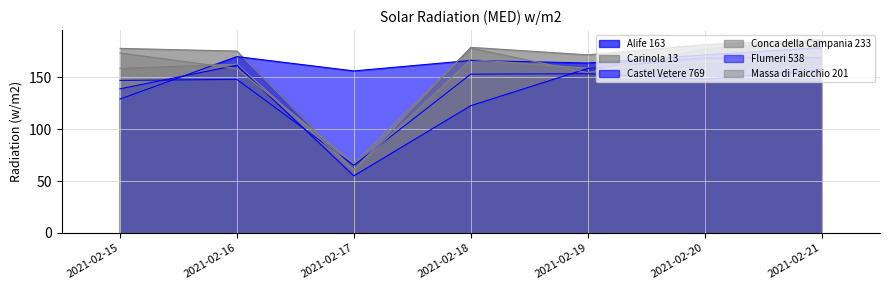

Reading left to right, extract all data points from this chart.

Alife 163: 146.8	147.7	65.1	152.8	153.2	147.9	157.0
Carinola 13: 177.6	175.0	60.6	178.6	171.4	181.3	185.9
Castel Vetere 769: 128.8	169.7	155.9	166.0	163.5	171.3	178.3
Conca della Campania 233: 158.4	162.4	61.0	167.0	158.5	164.8	172.4
Flumeri 538: 138.7	161.4	55.0	122.5	158.3	168.4	168.7
Massa di Faicchio 201: 173.2	158.3	67.0	177.8	154.3	177.2	184.8